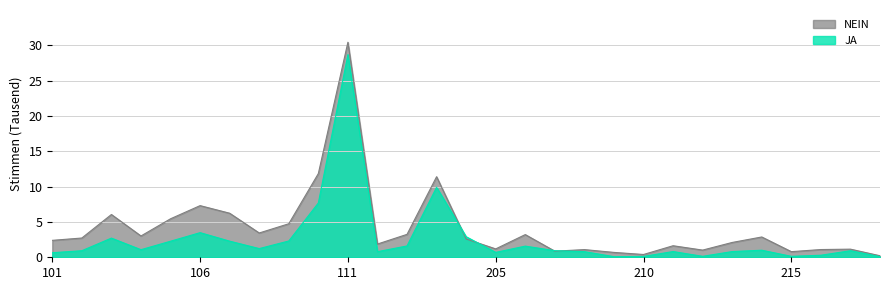

The NEIN series shows 1.1 at 208. True or false?

True